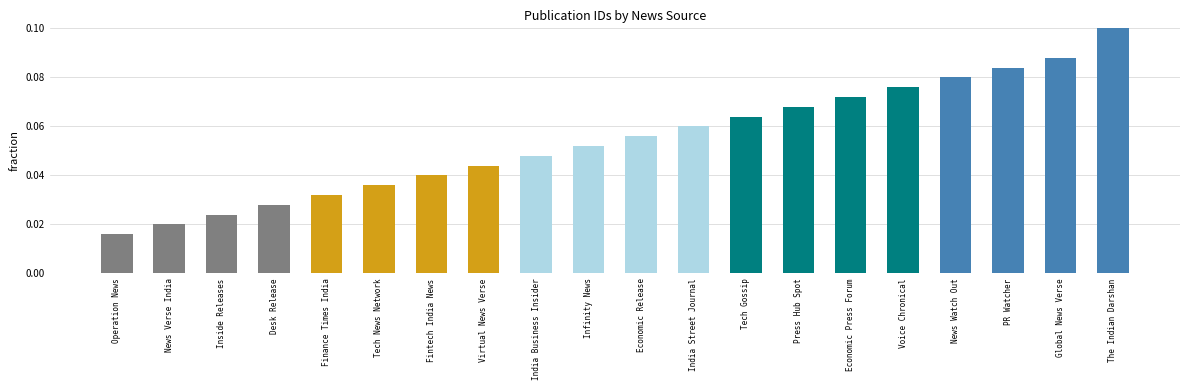

Does the chart contain stacked bars?

No